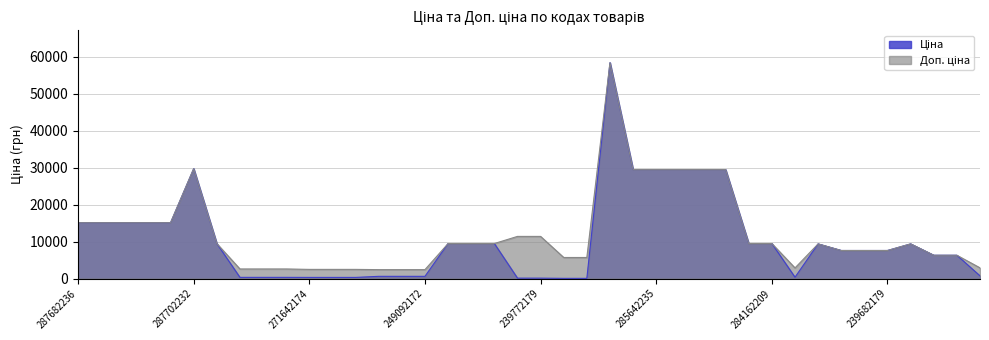

Reading left to right, extract all data points from this chart.

Ціна: 15120.0	15120.0	15120.0	15120.0	15120.0	29747.2	9480.1	324.8	324.8	324.8	310.3	310.3	310.3	603.7	603.7	603.7	9480.1	9480.1	9480.1	114.1	114.1	57.0	57.0	58426.5	29491.5	29491.5	29491.5	29491.5	29491.5	9480.1	9480.1	359.9	9384.0	7596.5	7596.5	7596.5	9384.0	6308.8	6308.8	724.5
Доп. ціна: 15120.0	15120.0	15120.0	15120.0	15120.0	29747.2	9480.1	2598.3	2598.3	2598.3	2482.4	2482.4	2482.4	2414.8	2414.8	2414.8	9480.1	9480.1	9480.1	11410.0	11410.0	5705.0	5705.0	58426.5	29491.5	29491.5	29491.5	29491.5	29491.5	9480.1	9480.1	2878.8	9384.0	7596.5	7596.5	7596.5	9384.0	6308.8	6308.8	2897.8